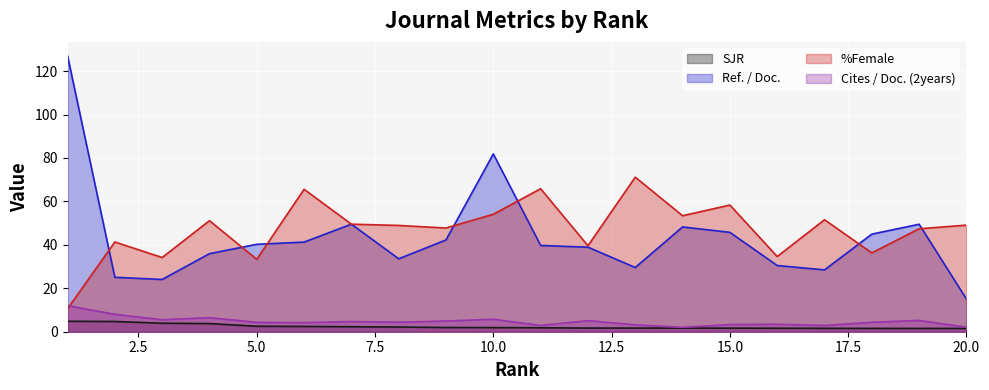

What is the total value across all series at 15.0?

109.0